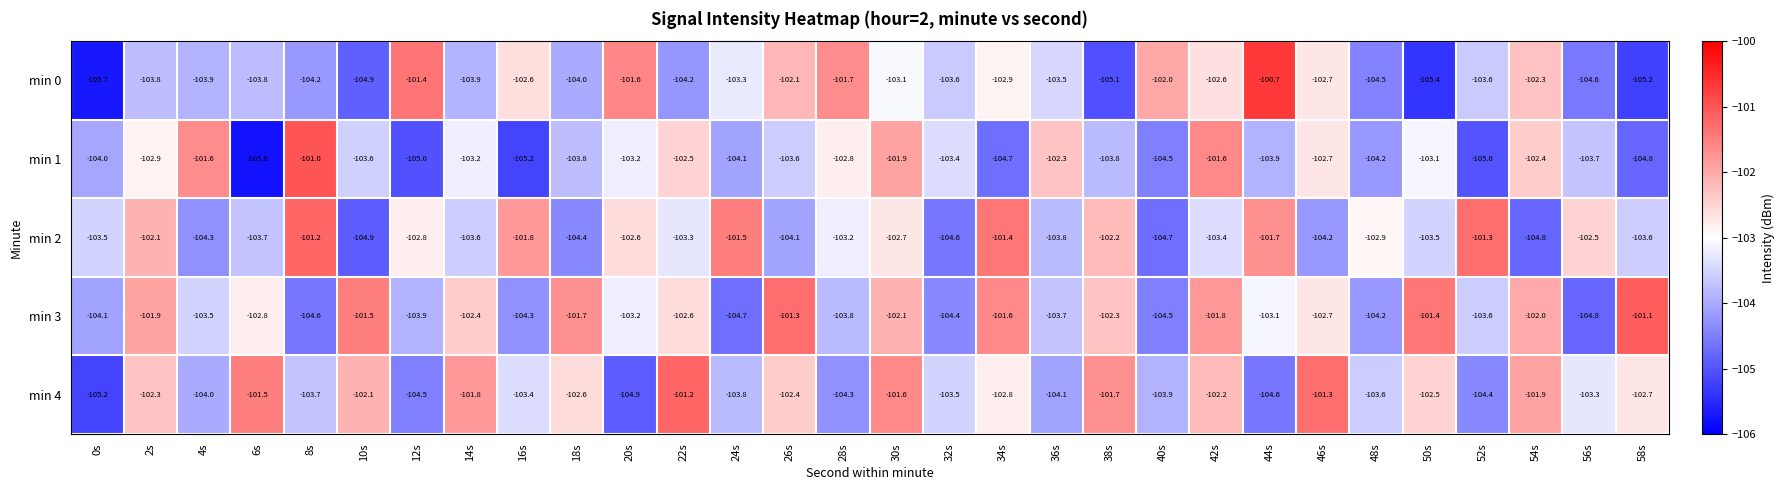

What is the average value of the min 3 series?

-103.0